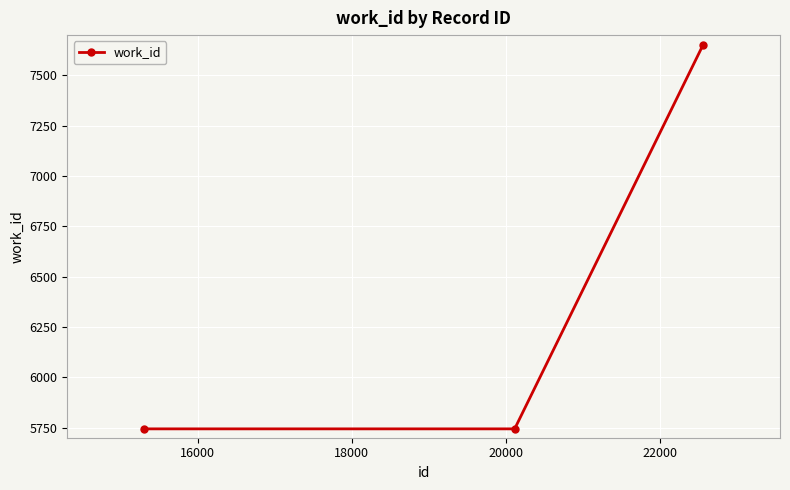

Reading left to right, list all the values displayed in this chart.

5744	5744	7651